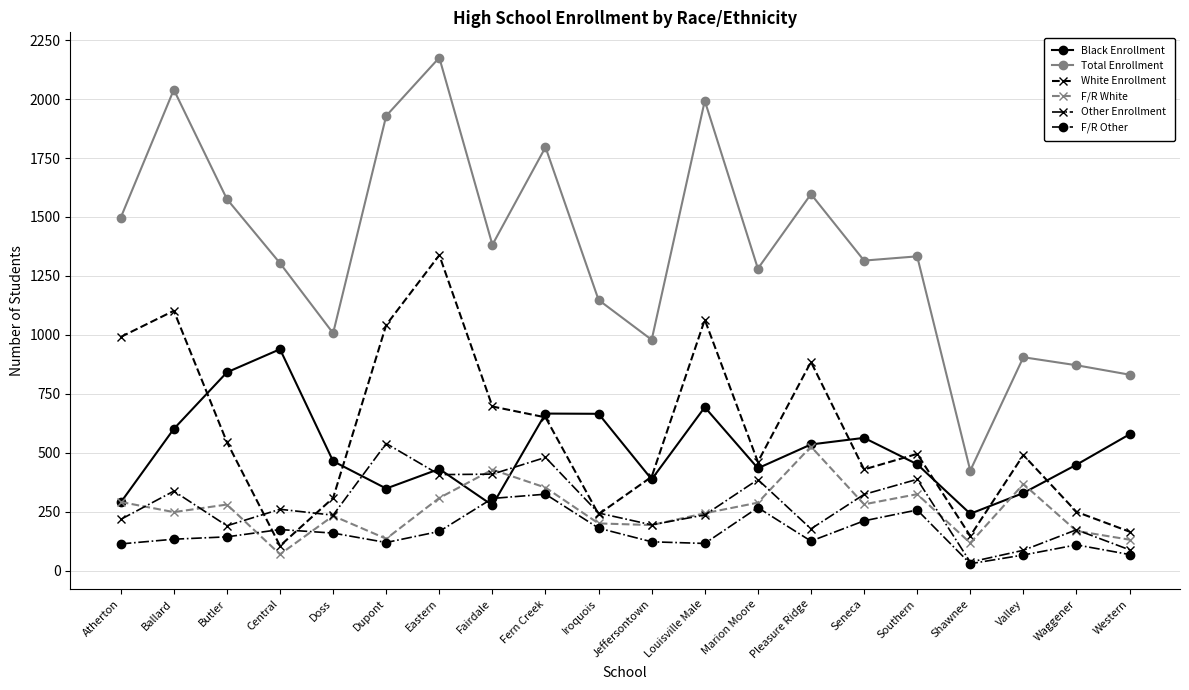

True or false: Total Enrollment and White Enrollment cross at least once.

False